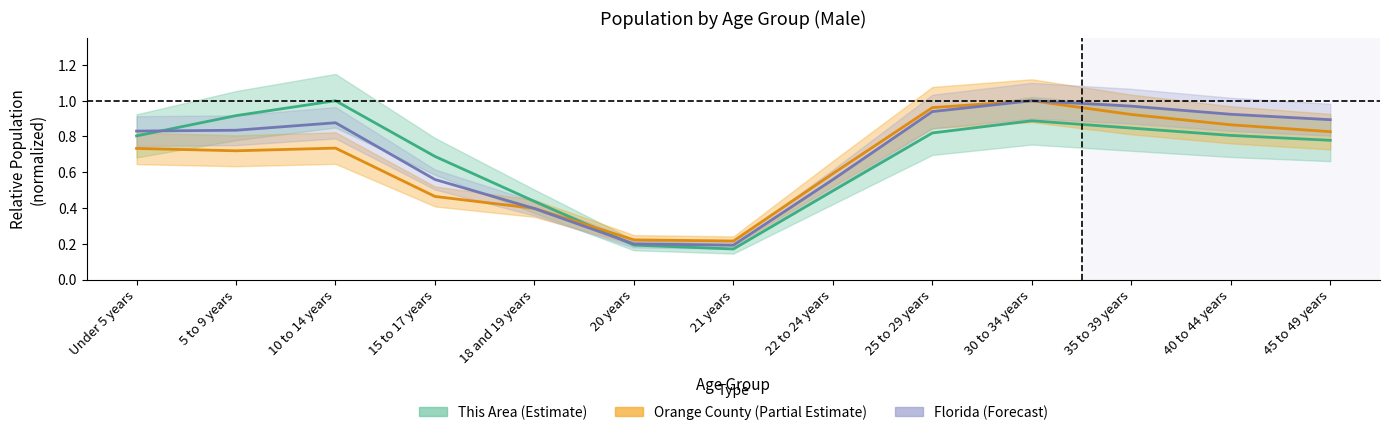

True or false: This Area has more than 0 interior local peaks.

True